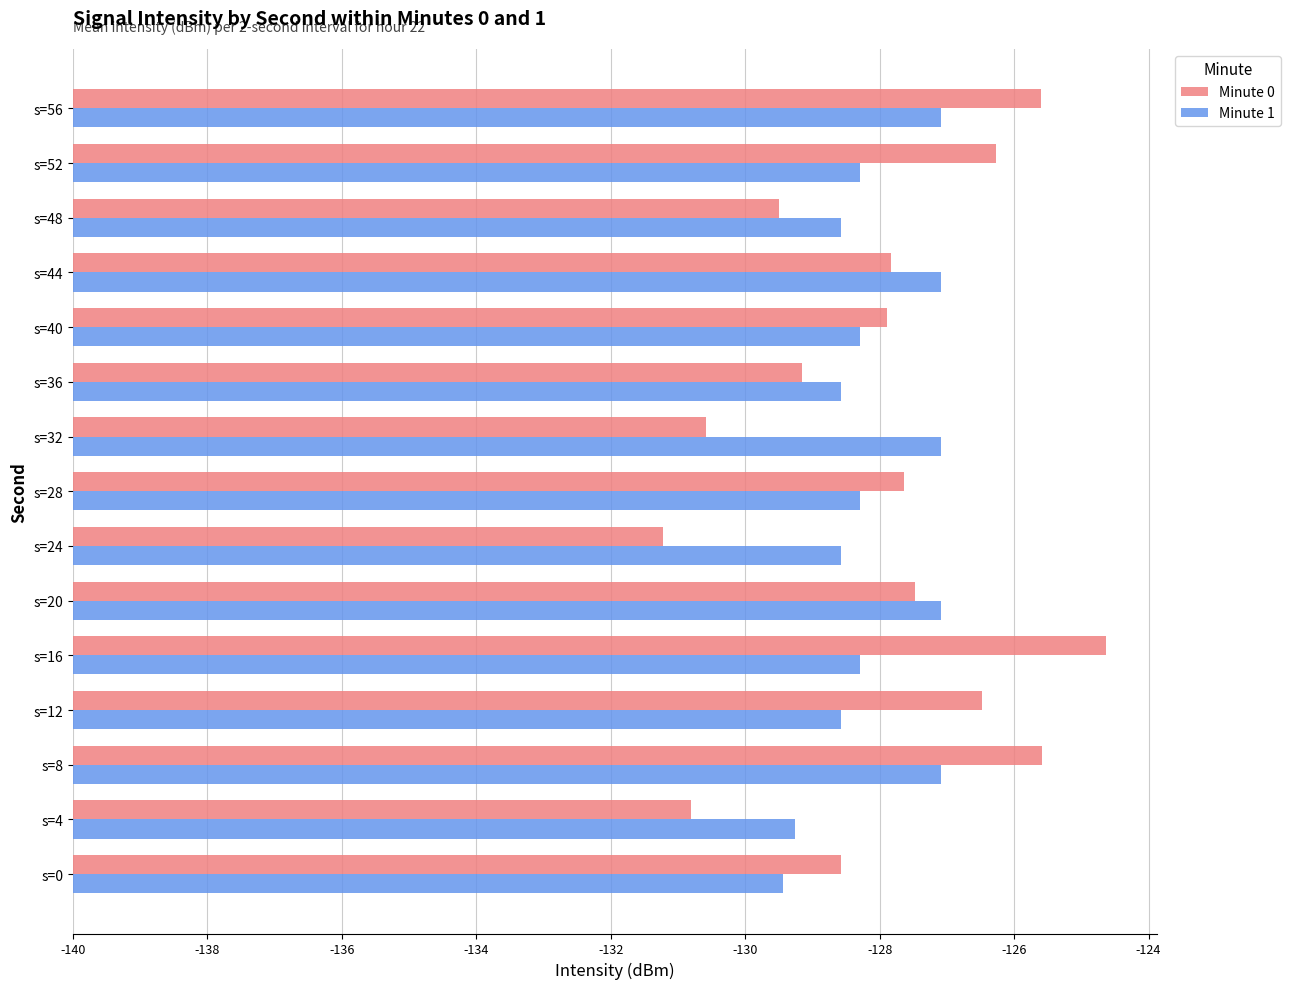

What are all the series names shown in the legend?

Minute 0, Minute 1